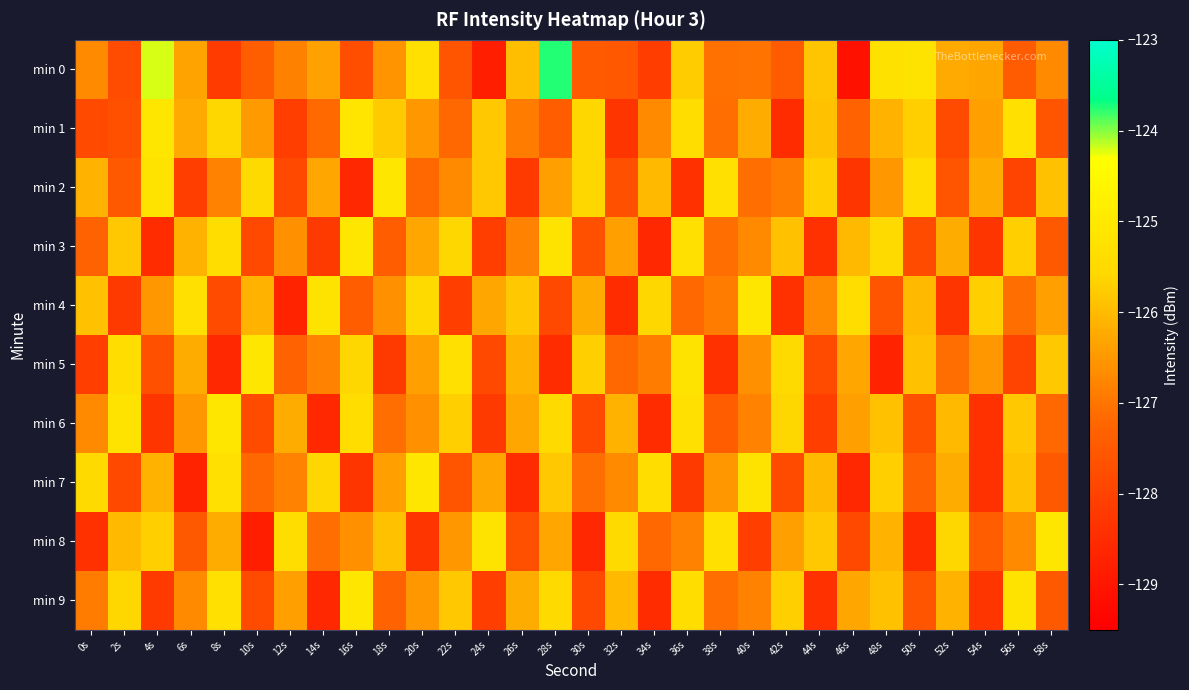

What is the difference between the highest and lowest values at 42s?

3.0